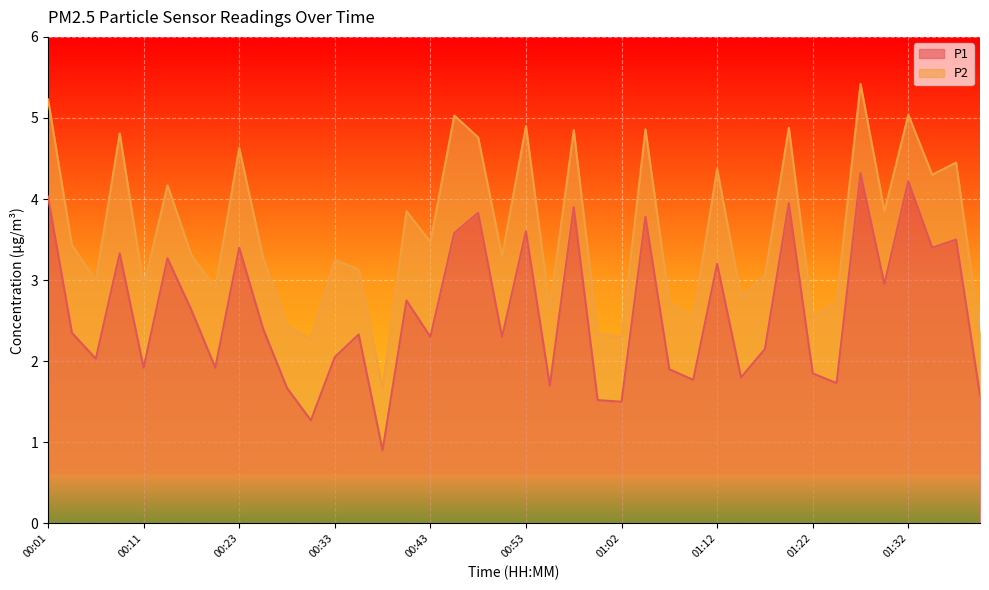

Where is the first local maximum?

00:09